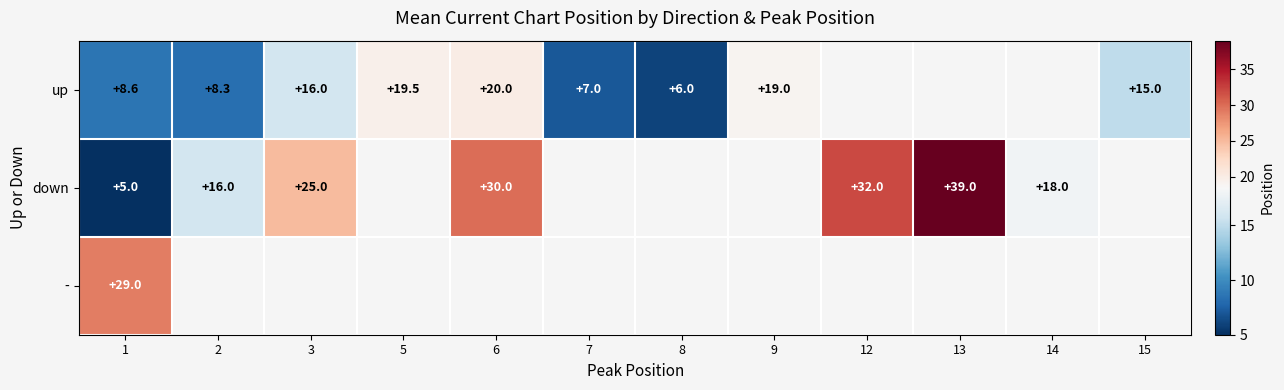

The row_1 series shows 3.1 at 1. True or false?

False